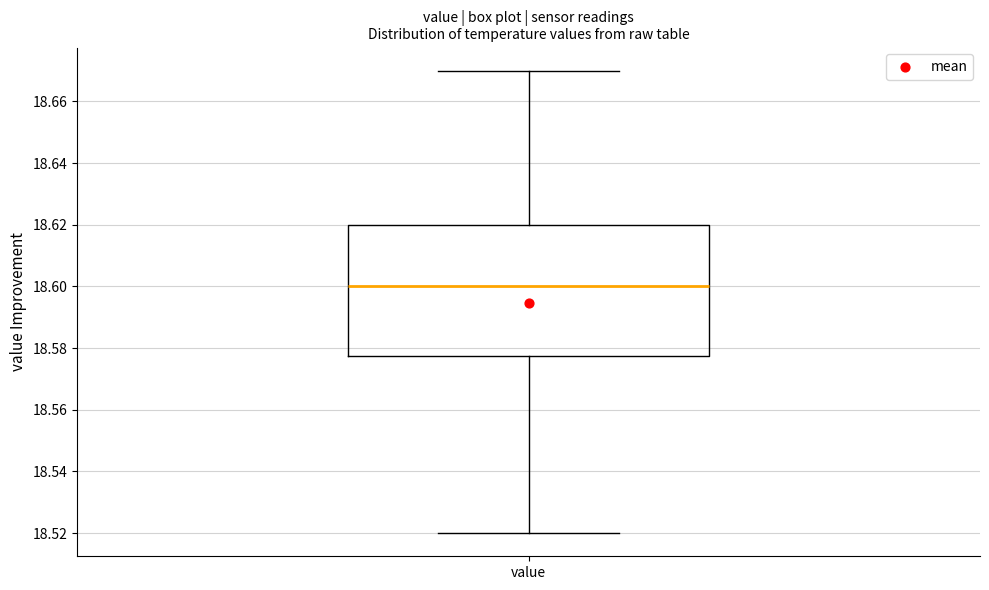

Where does the upper whisker of the box for value end on the y-axis? The values are not printed on the chart, so give them approximately, as read against the axis.

18.670